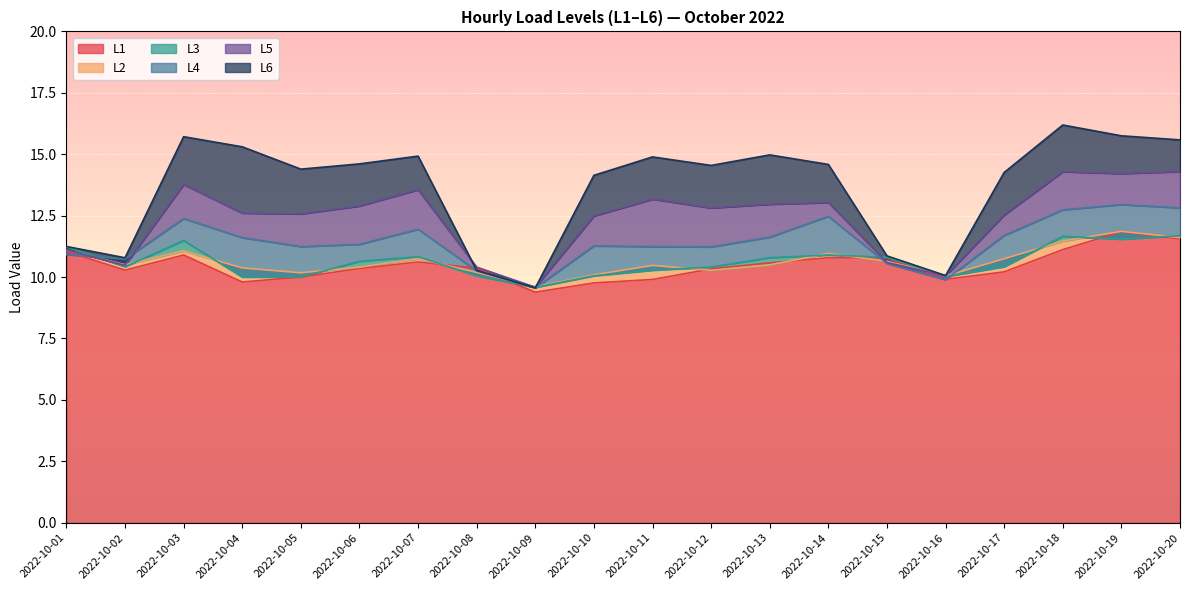

True or false: L6 and L5 cross at least once.

True